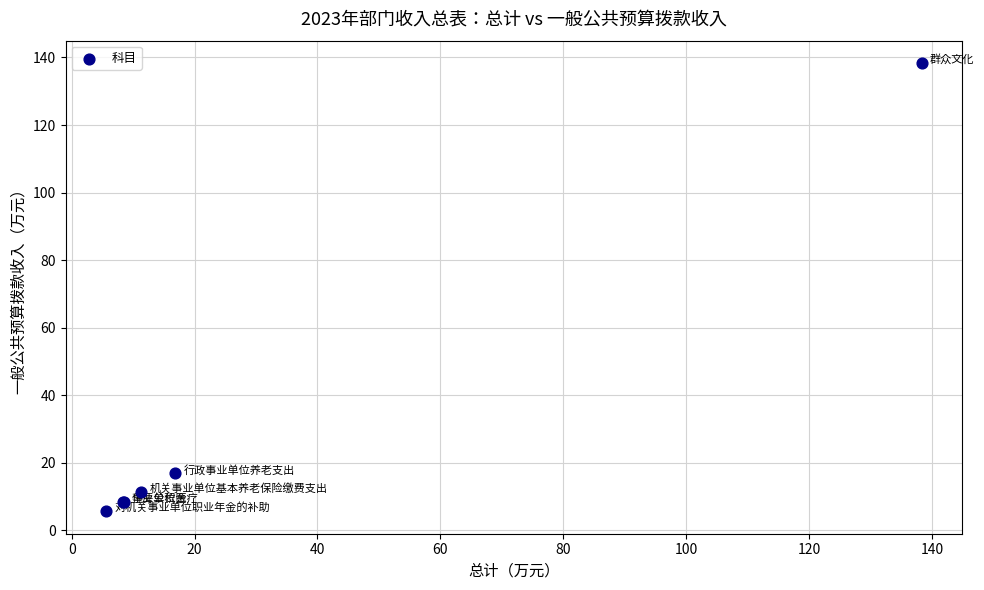

What Y value in the scatter plot is closest to 71?

16.9